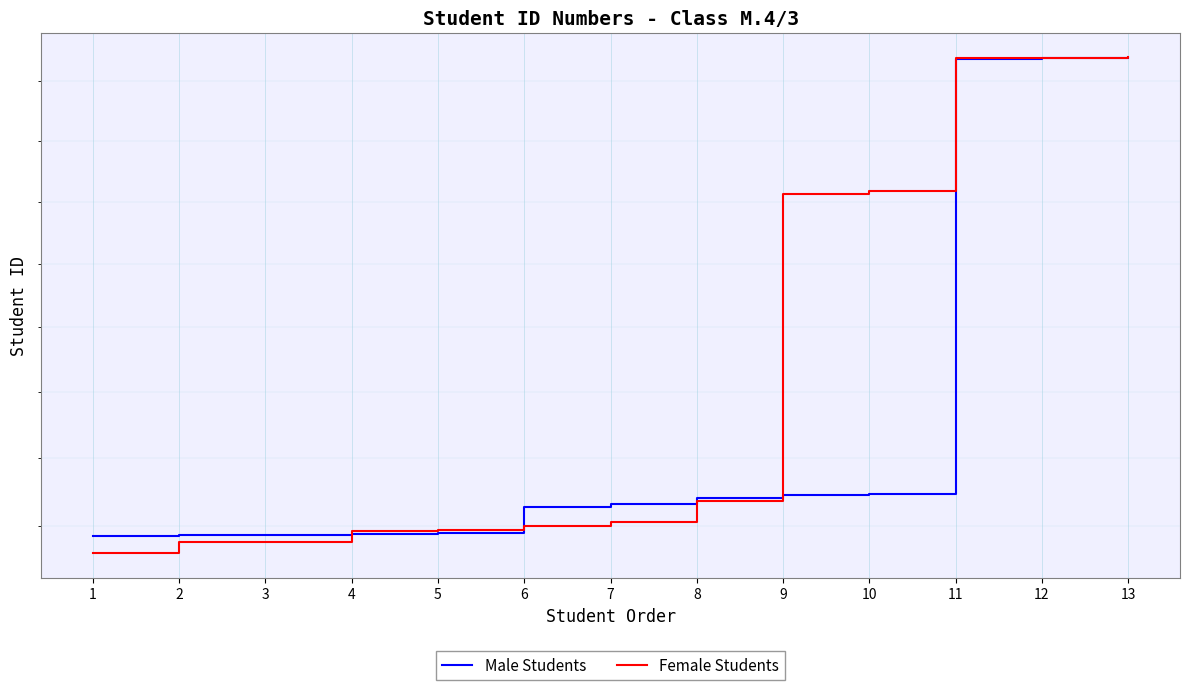

List the series in order of their peak value, lowest first.

Male Students, Female Students